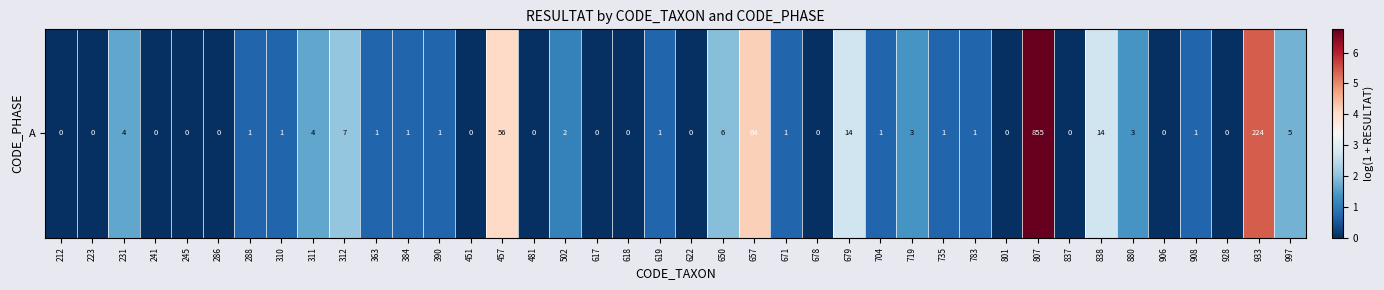

Reading left to right, what are all the values shown in this chart?

0.0	0.0	1.6	0.0	0.0	0.0	0.7	0.7	1.6	2.1	0.7	0.7	0.7	0.0	4.0	0.0	1.1	0.0	0.0	0.7	0.0	1.9	4.2	0.7	0.0	2.7	0.7	1.4	0.7	0.7	0.0	6.8	0.0	2.7	1.4	0.0	0.7	0.0	5.4	1.8